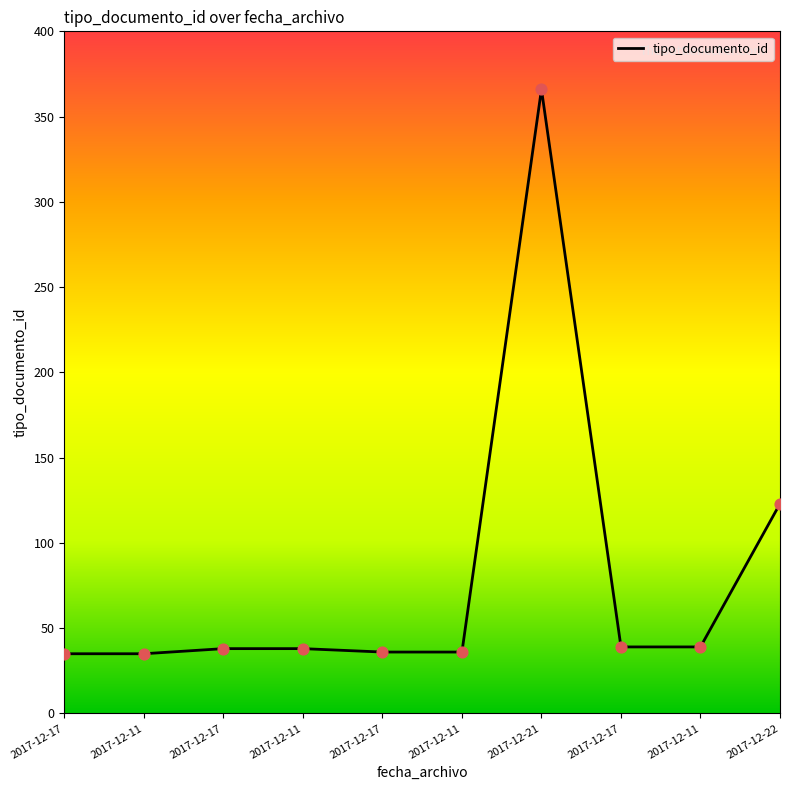

What is the change in value from 2017-12-11 to 2017-12-21?

+328